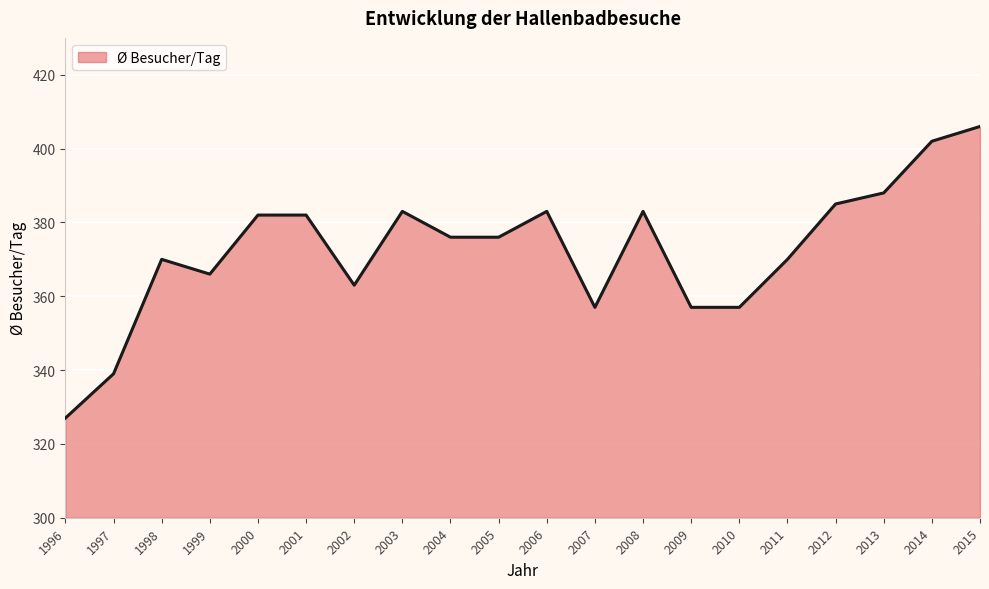

Reading right to left, transcribe all the data shown in this chart.

2015=406	2014=402	2013=388	2012=385	2011=370	2010=357	2009=357	2008=383	2007=357	2006=383	2005=376	2004=376	2003=383	2002=363	2001=382	2000=382	1999=366	1998=370	1997=339	1996=327